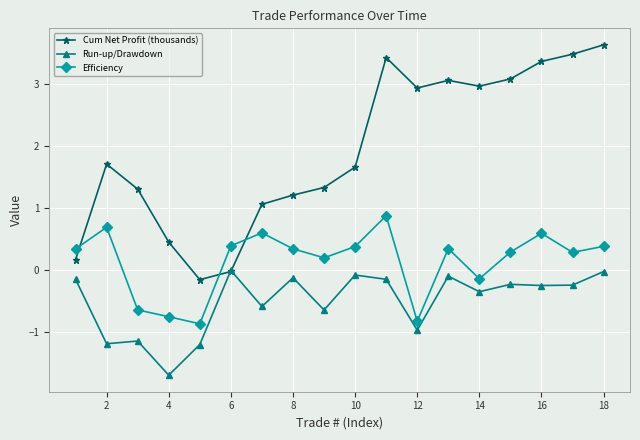

True or false: Cum Net Profit (thousands) and Efficiency intersect in this chart.

True